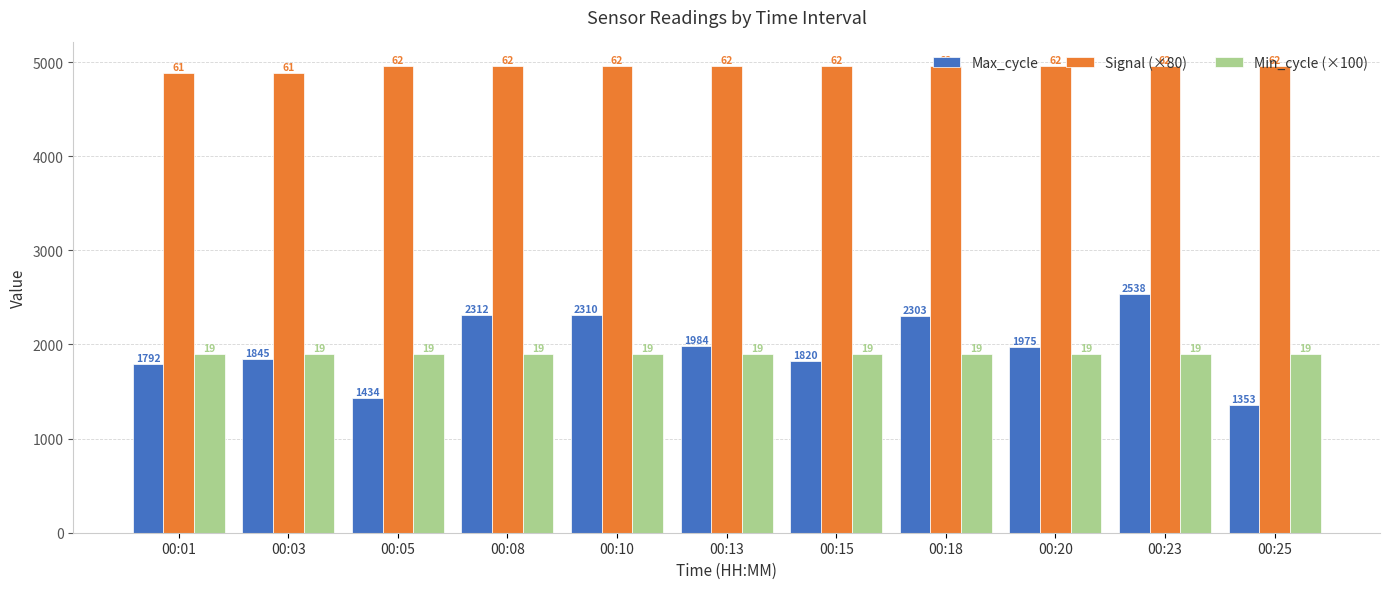

Is it true that Min_cycle (×100) equals 1020 at 00:23?

False